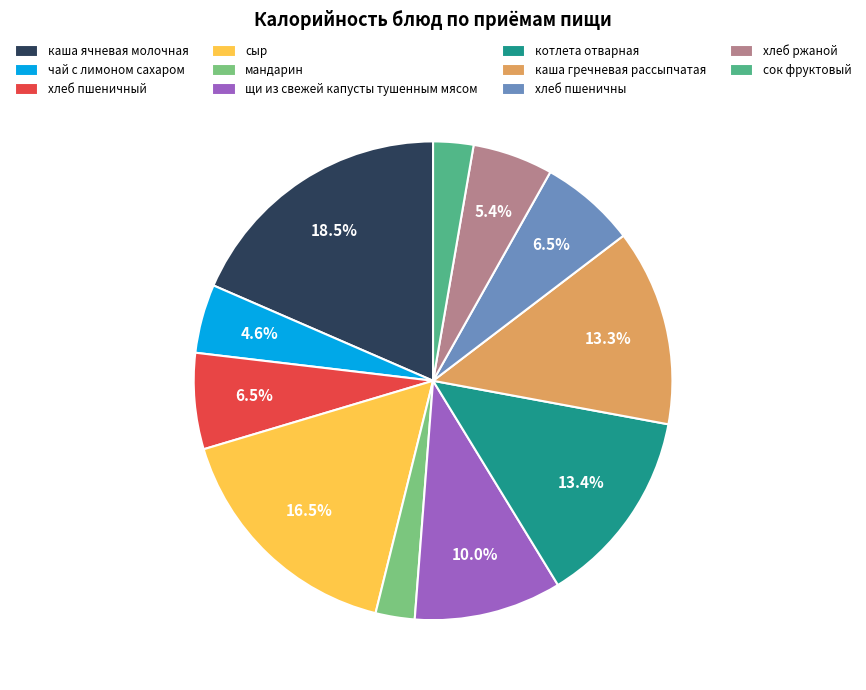

To the nearest percent, what is the average slice percentage?

9%